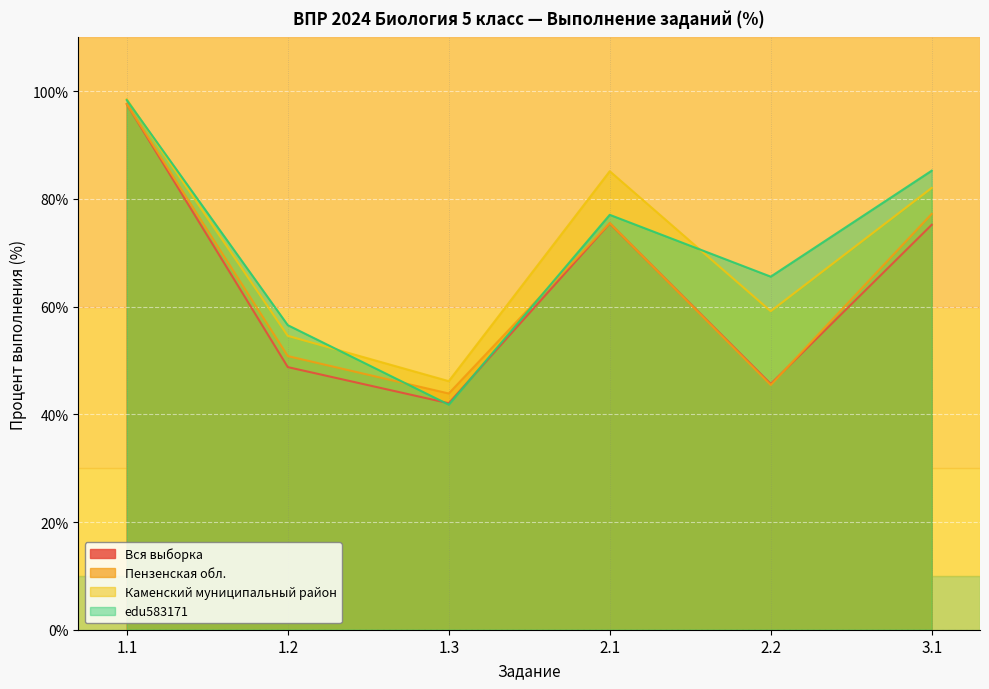

What is the difference between the second highest and minimum values in the Вся выборка series?

33.4